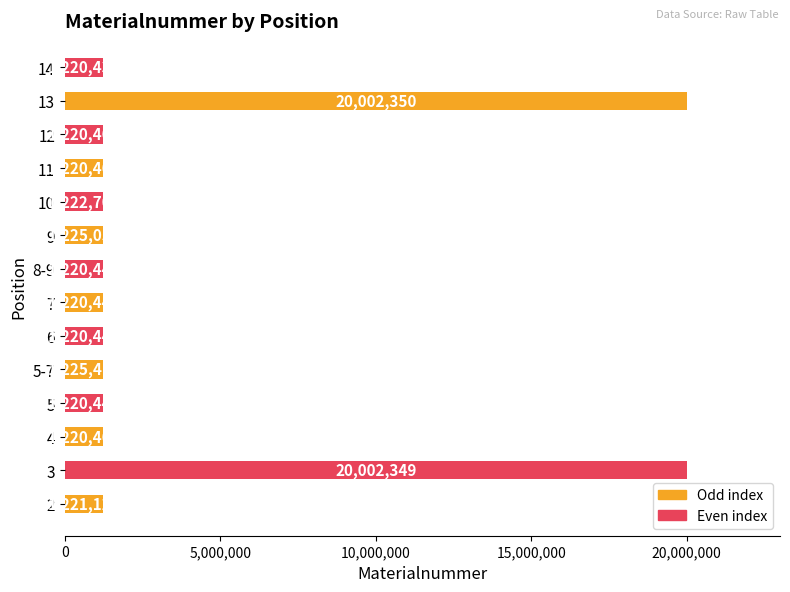

What is the change in value from 7 to 13?

+18781905